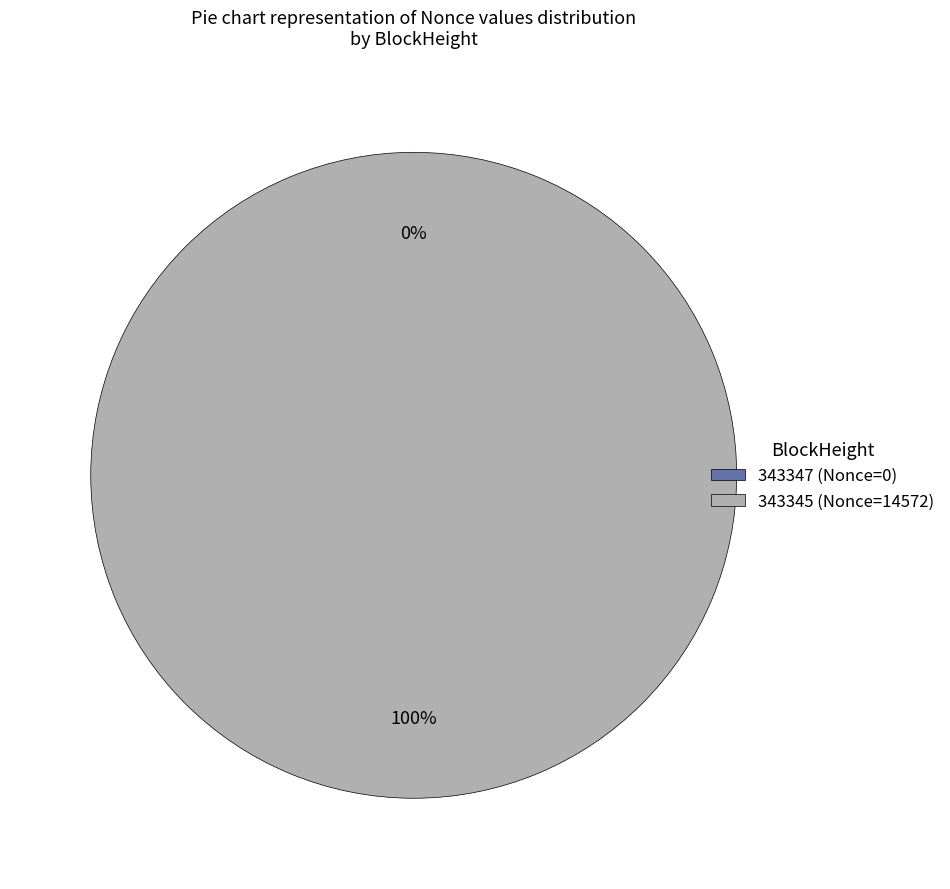

Is there a majority slice in this chart?

Yes